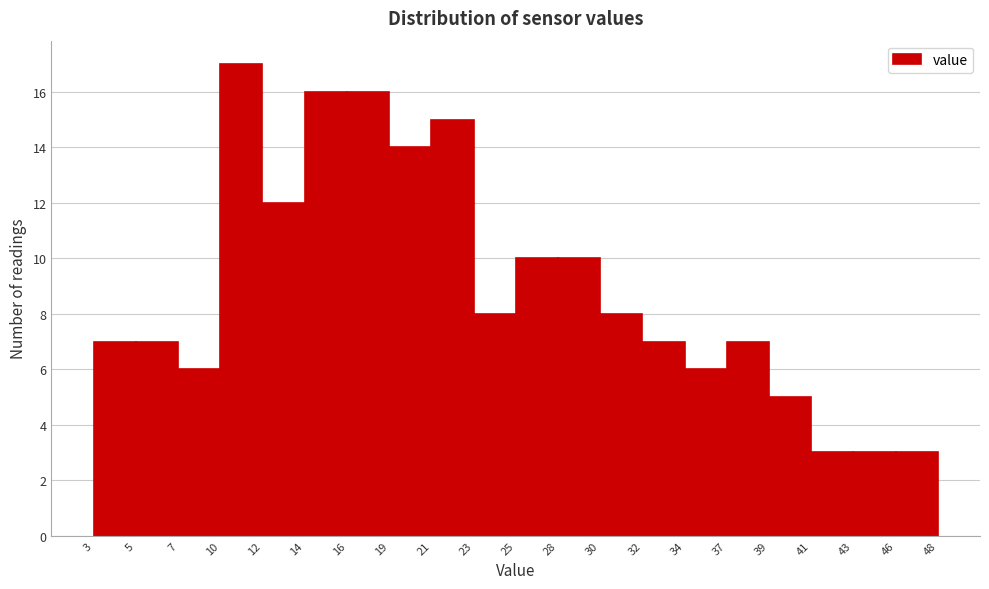

Reading left to right, list every bar in this chart as the range it spans on the x-axis followed by its height. The values are not printed on the chart, so give them approximately, as read against the axis.

3 to 5: 7
5 to 7: 7
7 to 10: 6
10 to 12: 17
12 to 14: 12
14 to 16: 16
16 to 19: 16
19 to 21: 14
21 to 23: 15
23 to 25: 8
25 to 28: 10
28 to 30: 10
30 to 32: 8
32 to 34: 7
34 to 37: 6
37 to 39: 7
39 to 41: 5
41 to 43: 3
43 to 46: 3
46 to 48: 3